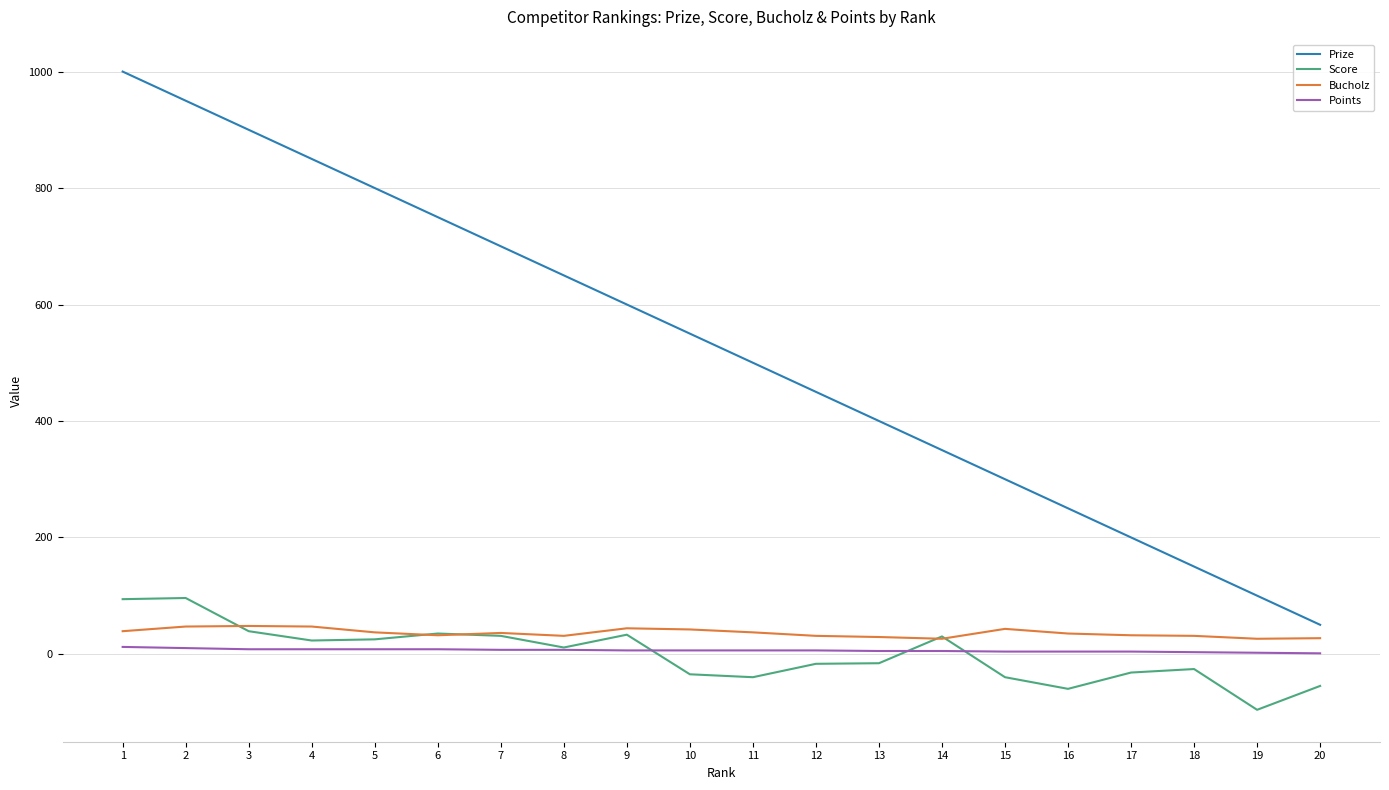

True or false: Prize has more than 2 points higher than both neighbors.

False